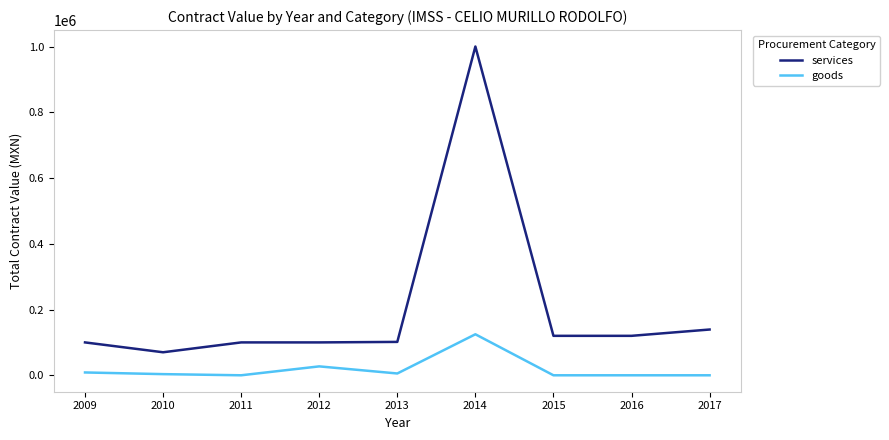

True or false: services and goods intersect in this chart.

False